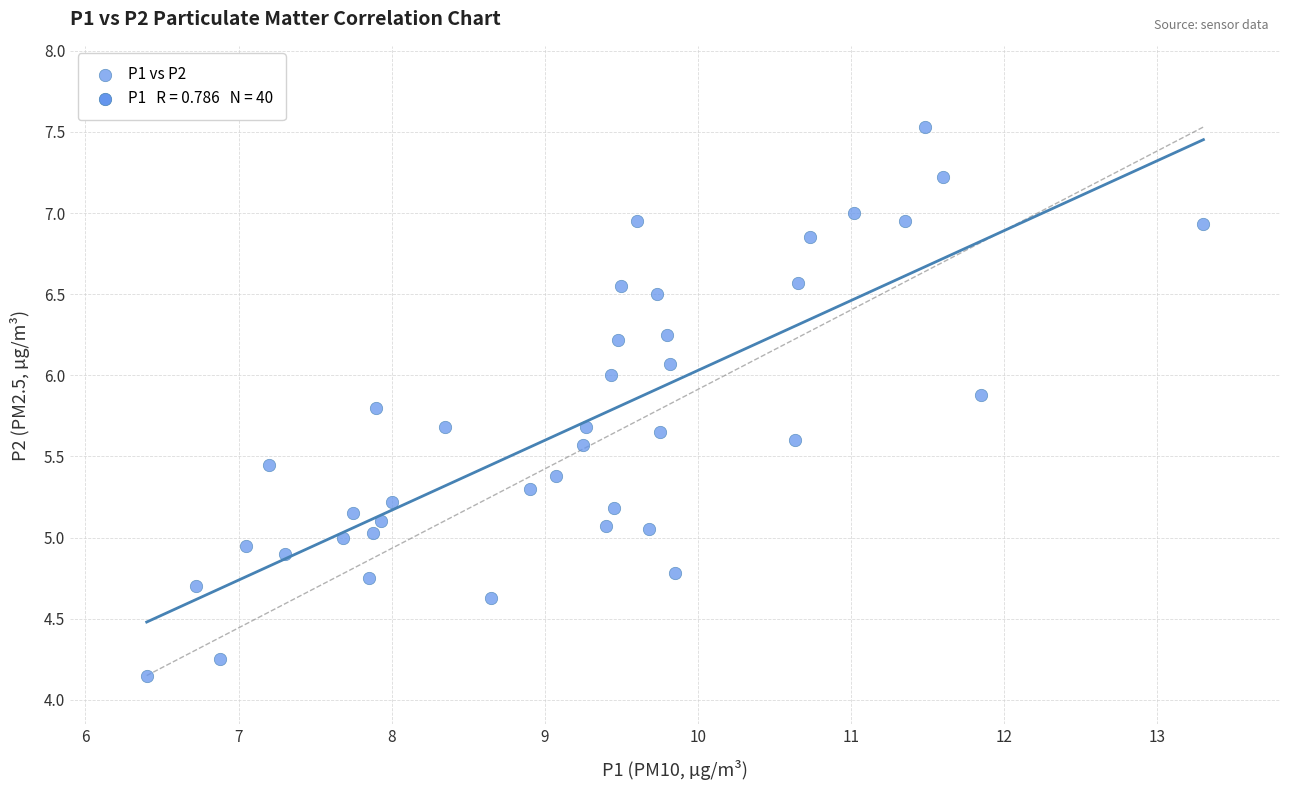

What is the range of Y values (max minus min)?

3.4